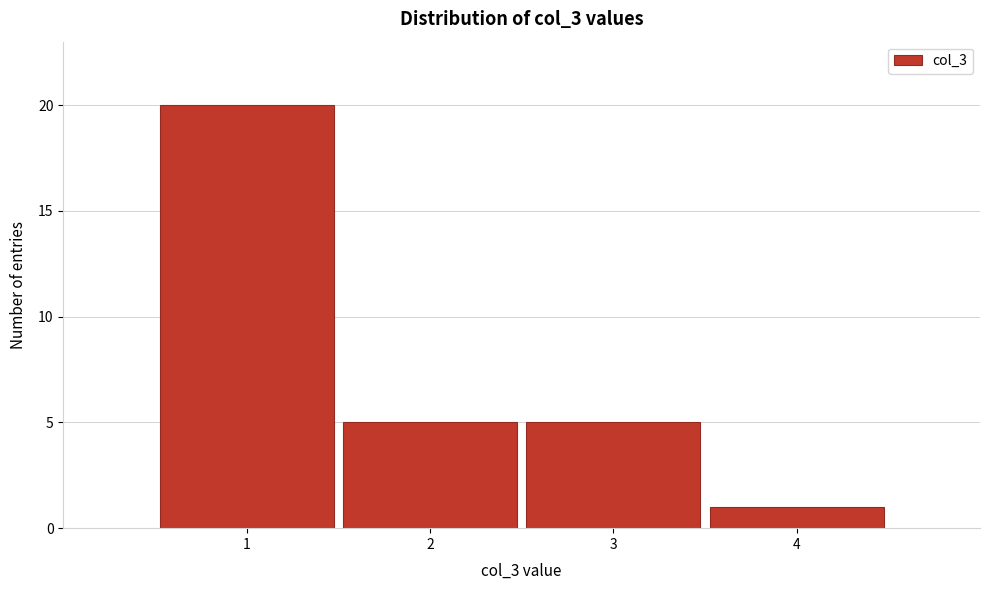

Reading left to right, transcribe this chart: for each bar, give the range it covers on the x-axis and its height. The values are not printed on the chart, so give them approximately, as read against the axis.

0.5 to 1.5: 20
1.5 to 2.5: 5
2.5 to 3.5: 5
3.5 to 4.5: 1